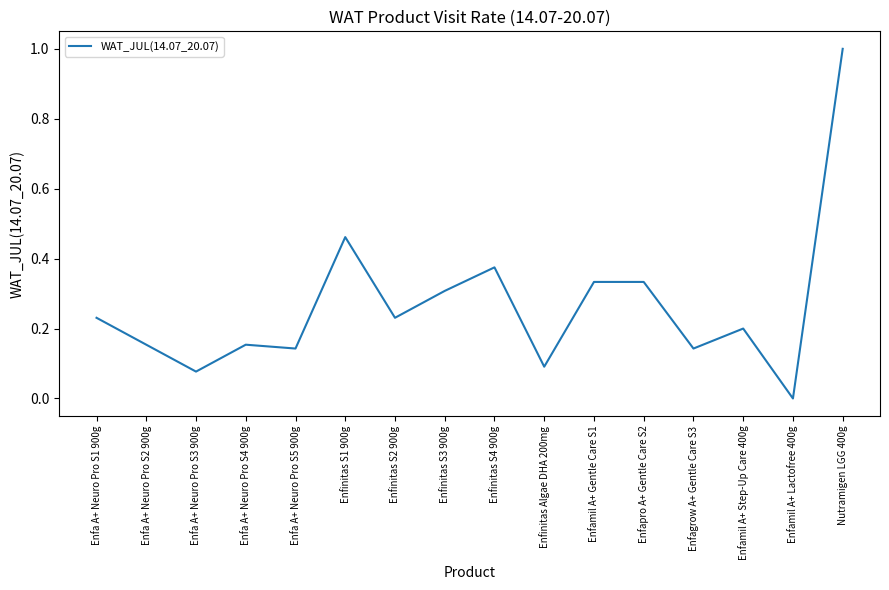

At which category does the data reach its first local valley?

Enfa A+ Neuro Pro S3 900g